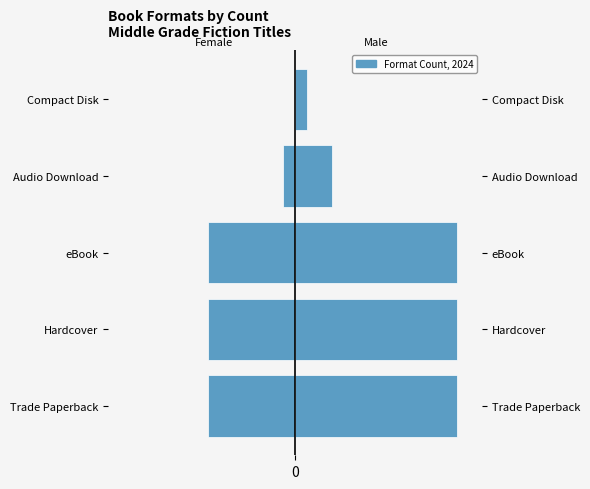

What is the highest value of the Male series?

13